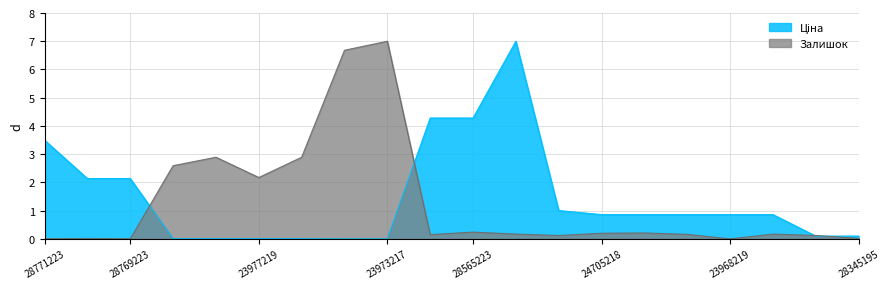

True or false: Ціна and Залишок cross at least once.

True